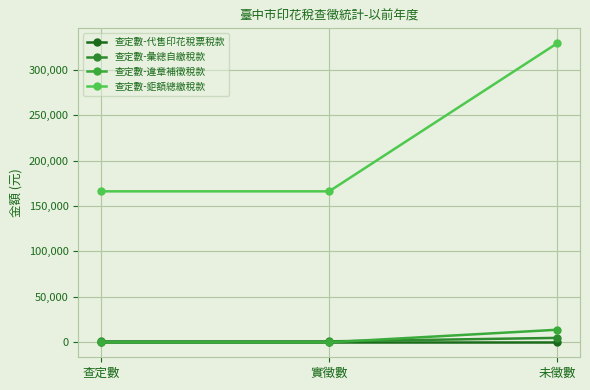

How many series are shown in this chart?

4